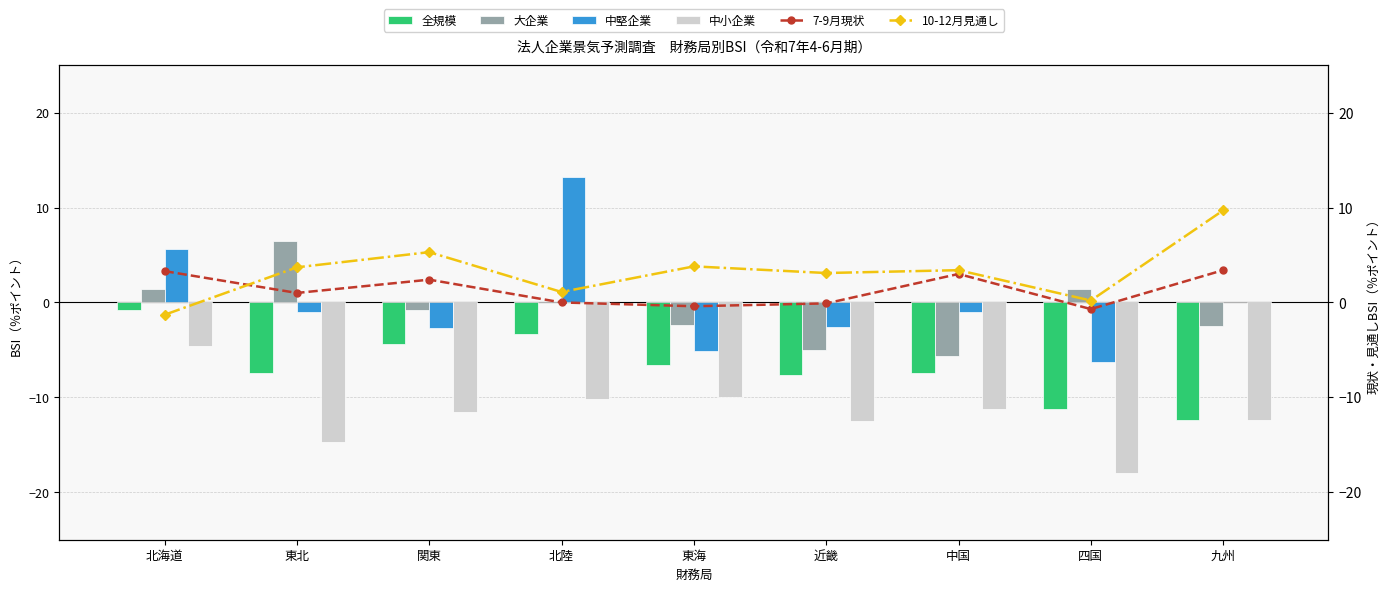

Where is 全規模 nearest to the value -6?

東海